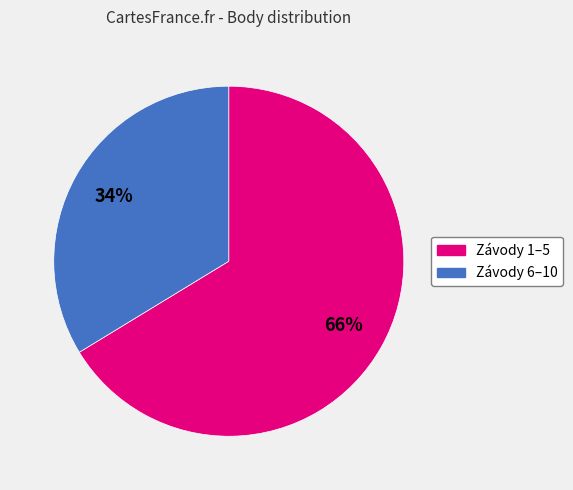

Is there any slice that represents more than half of the pie?

Yes